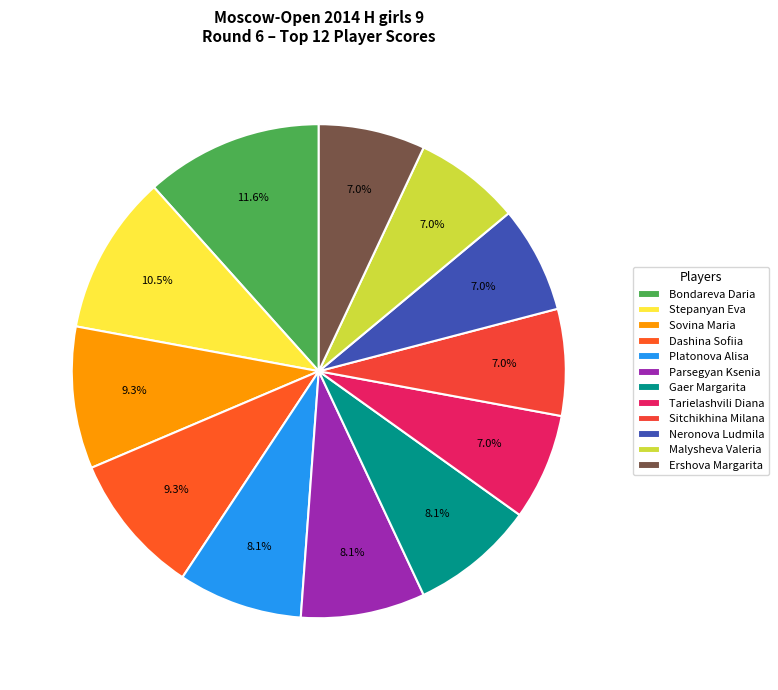

Count the number of slices in the pie.

12